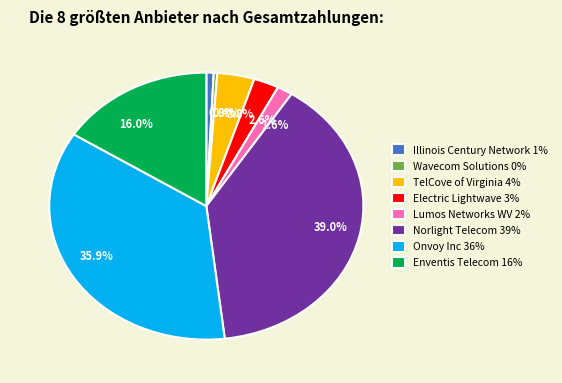

Which category has the biggest portion of the pie?

Norlight Telecom